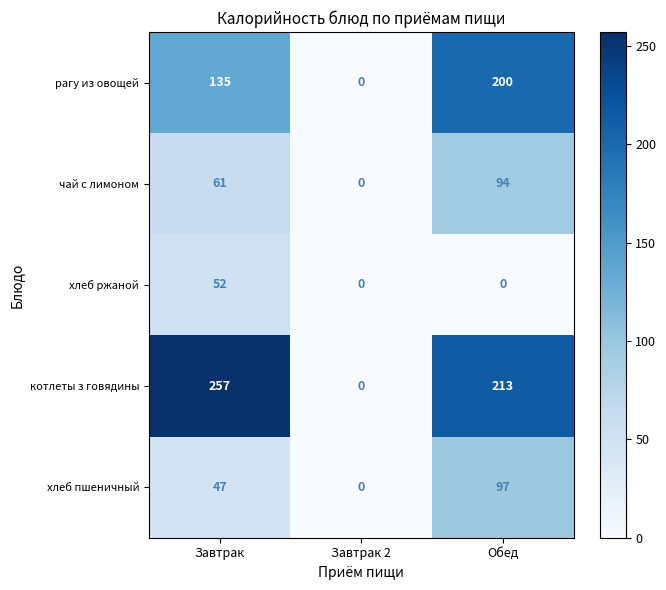

Which series has the widest spread of values?

котлеты з говядины